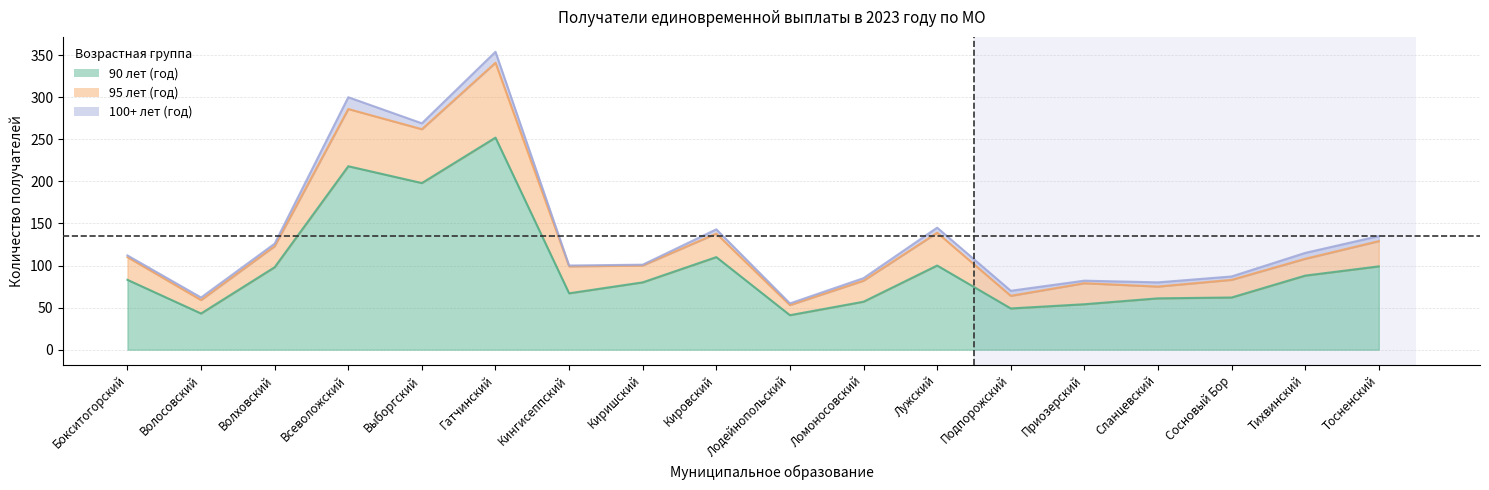

What is the sum of the 100+ лет (год) values at Киришский and Бокситогорский?

3